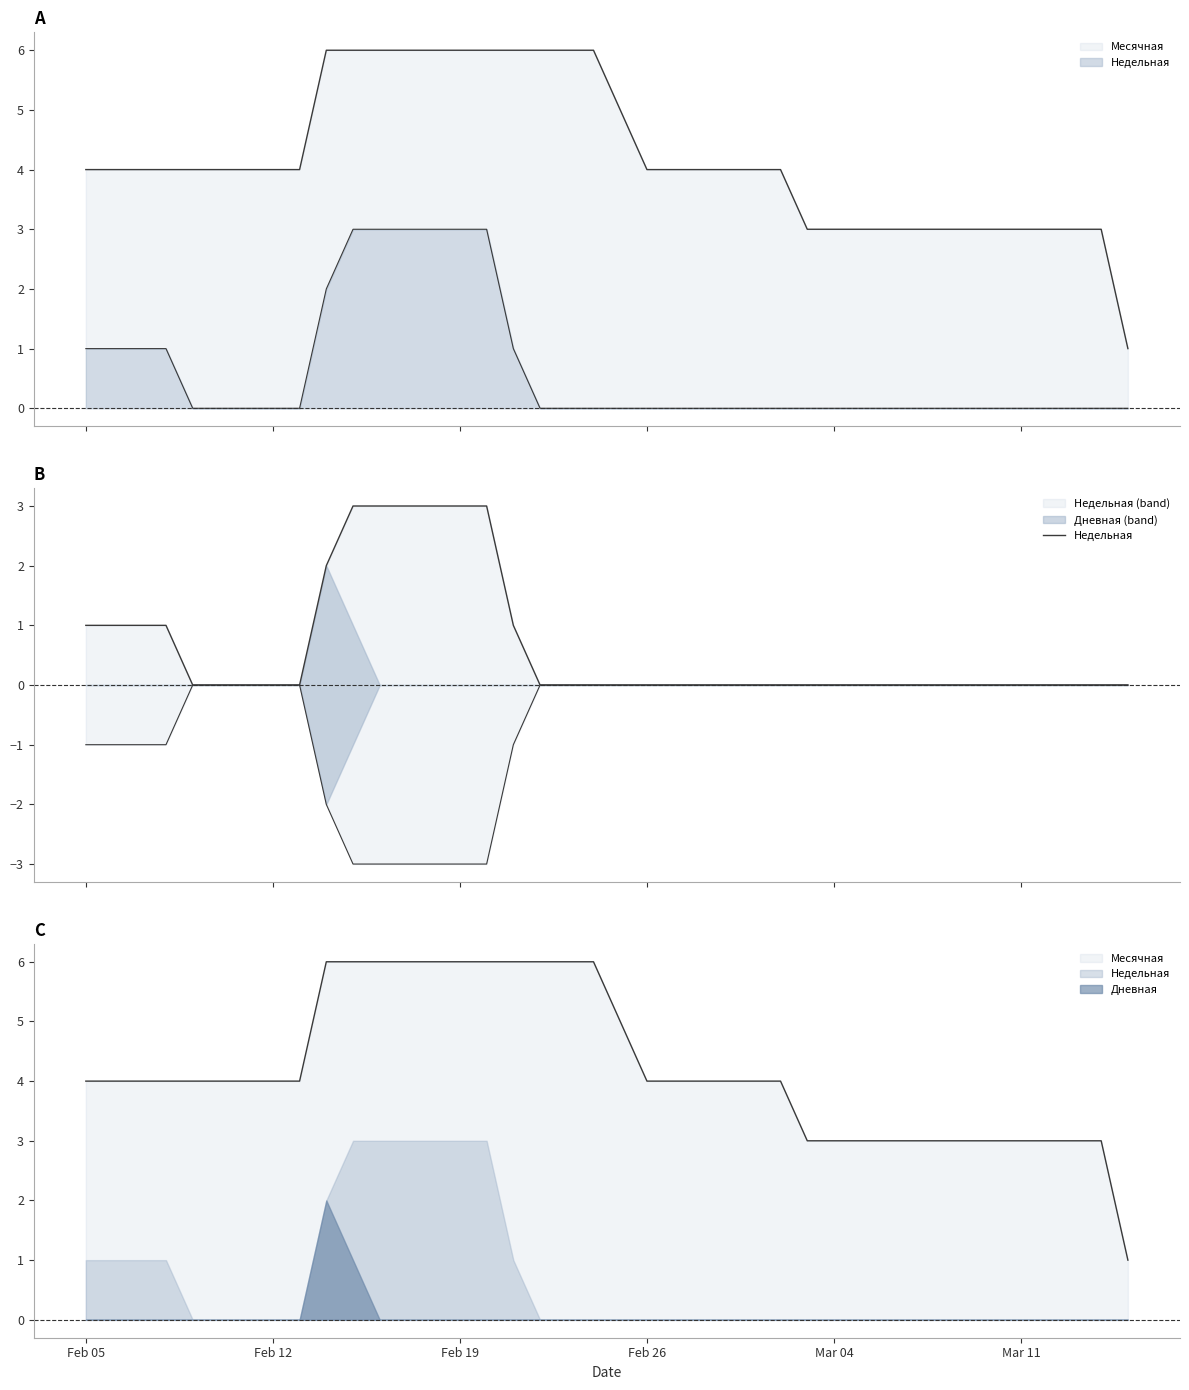

How many lines are shown in the chart?

1